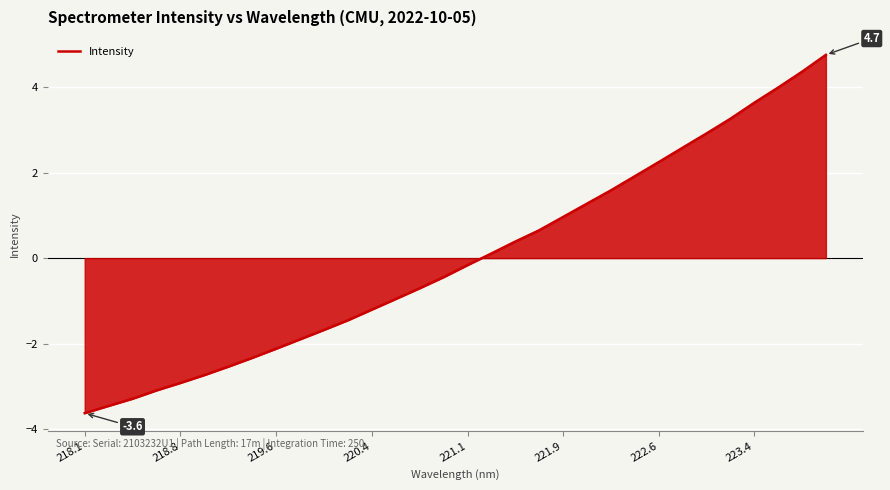

What is the difference between the maximum and minimum values?

8.4